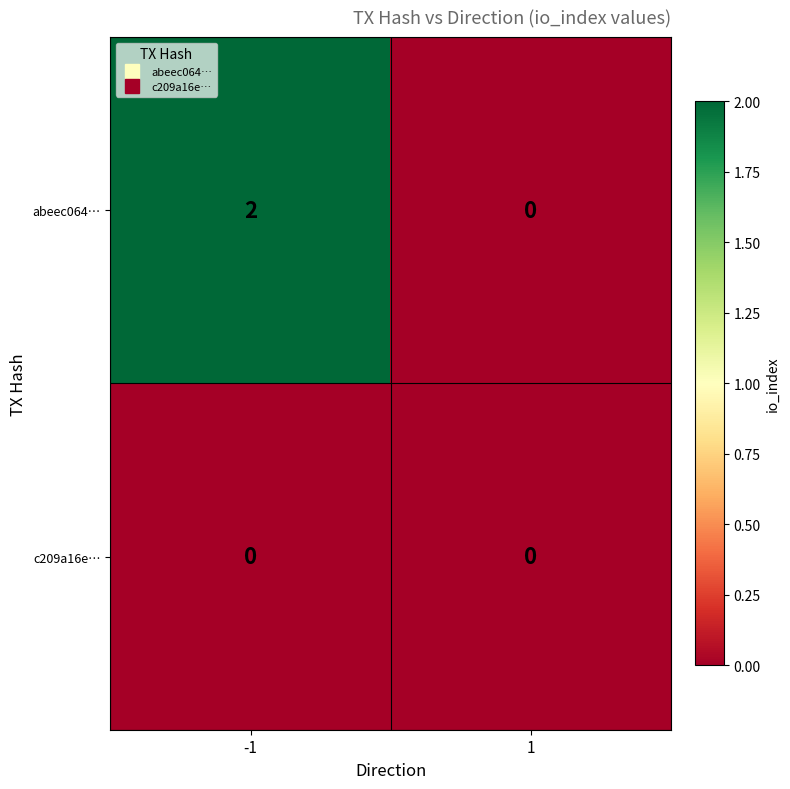

At which category is the sum across all series the highest?

-1